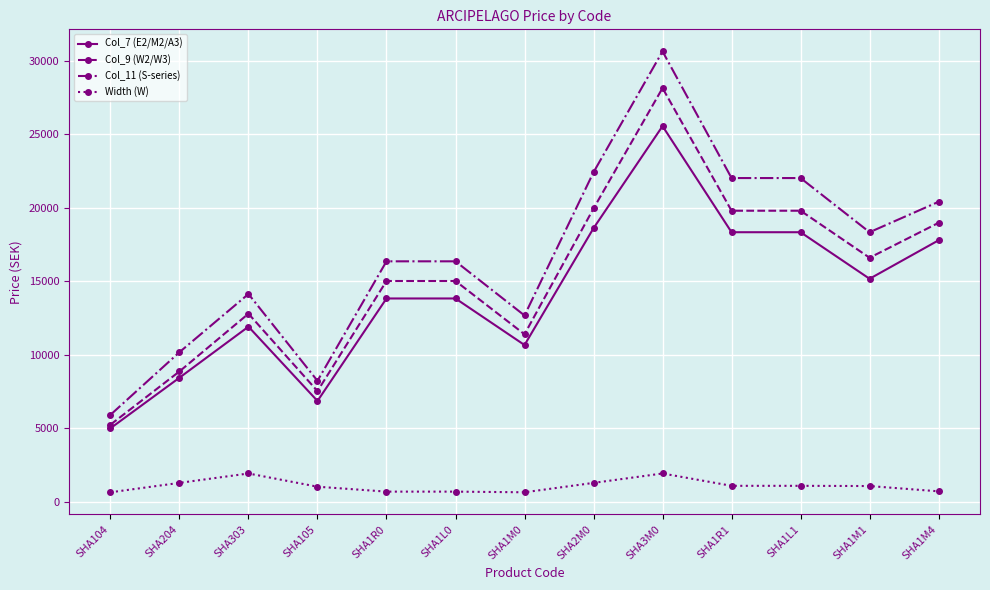

At how many categories does at least one series exceed 6988?

12